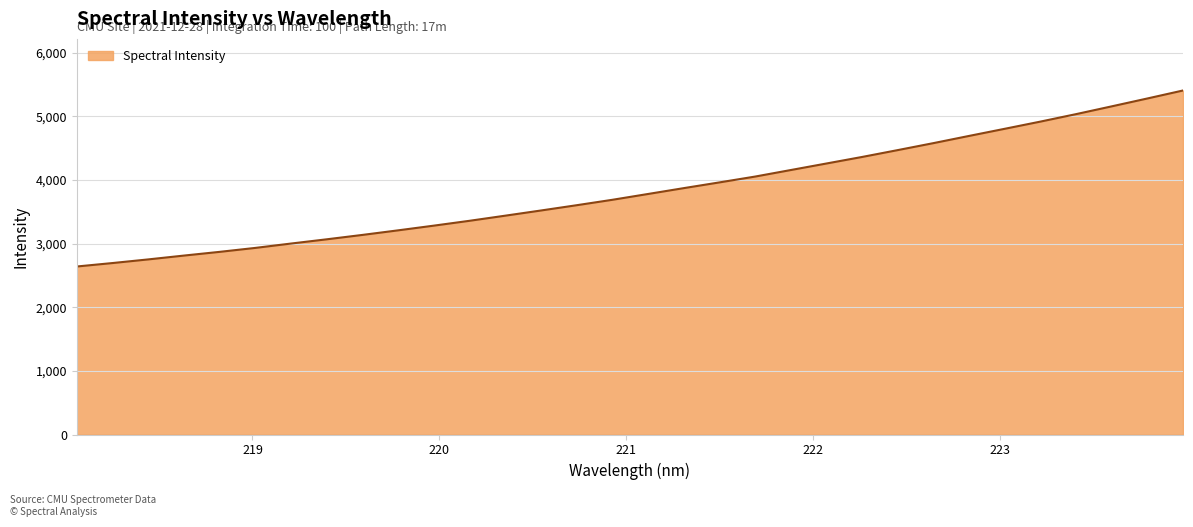

What is the minimum value shown in the chart?

2640.1